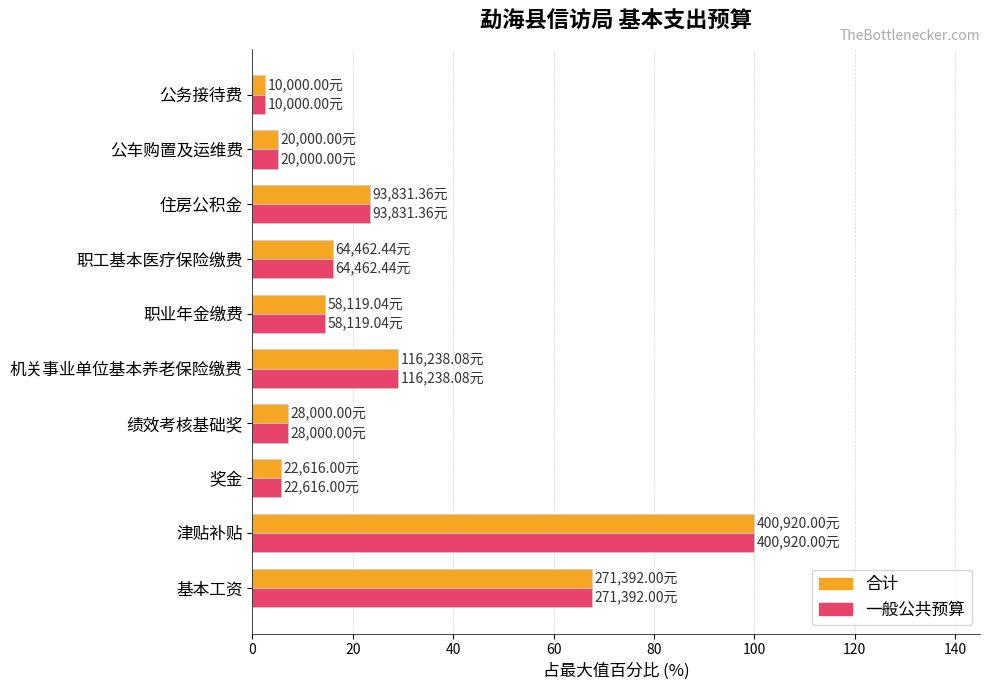

At which category does the chart reach its peak across all series?

津贴补贴